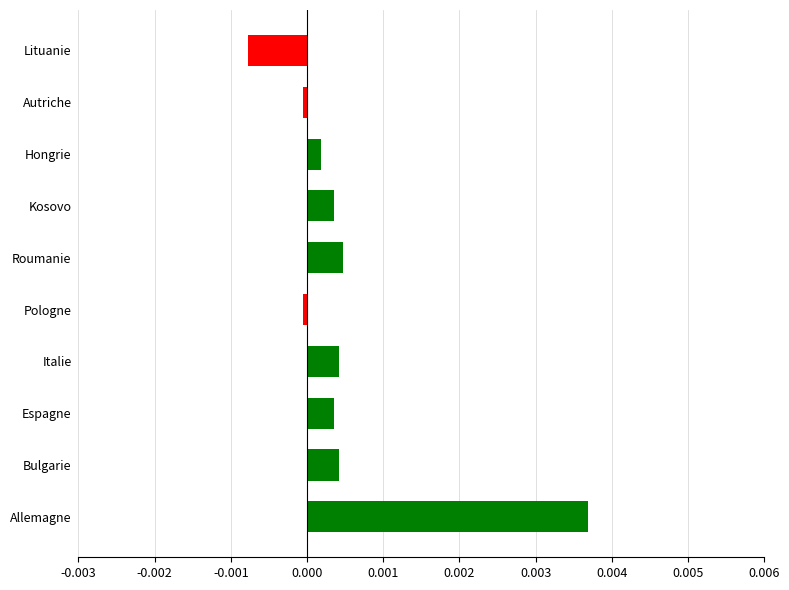

Is it true that the value at Bulgarie is 0.0?

True